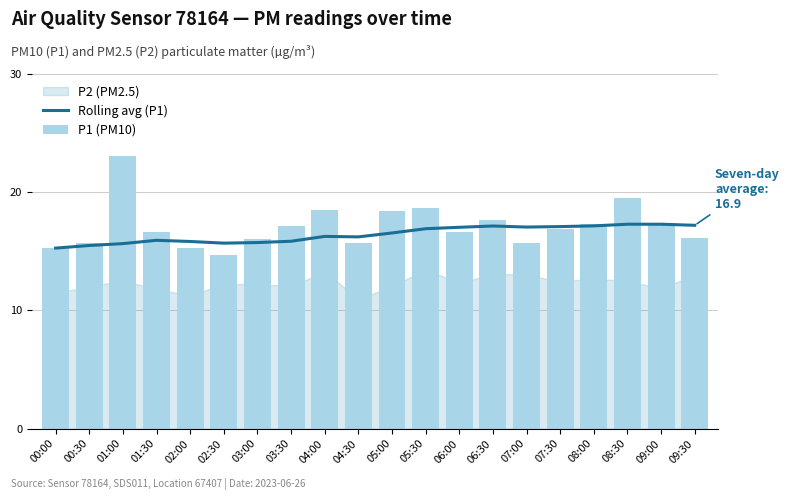

Which category has the highest value in the Rolling avg (P1) series?

08:30